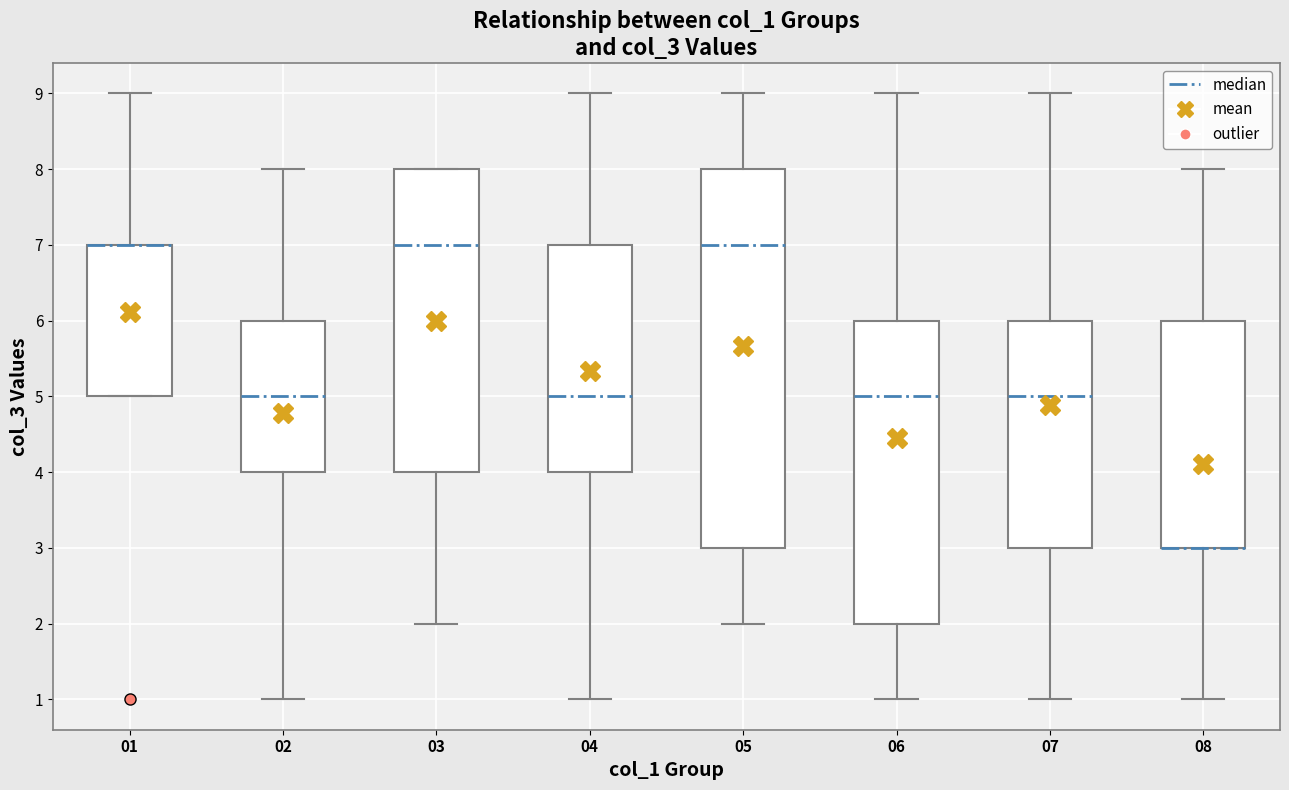

Reading left to right, transcribe this box plot: for each box, give where its median line is, the range the box spans, and where its two whiskers end, as read against the y-axis. The values are not printed on the chart, so give them approximately, as read against the axis.

01: median 7 (drawn on the box's upper edge), box 5 to 7, whiskers 5 to 9
02: median 5, box 4 to 6, whiskers 1 to 8
03: median 7, box 4 to 8, whiskers 2 to 8
04: median 5, box 4 to 7, whiskers 1 to 9
05: median 7, box 3 to 8, whiskers 2 to 9
06: median 5, box 2 to 6, whiskers 1 to 9
07: median 5, box 3 to 6, whiskers 1 to 9
08: median 3 (drawn on the box's lower edge), box 3 to 6, whiskers 1 to 8